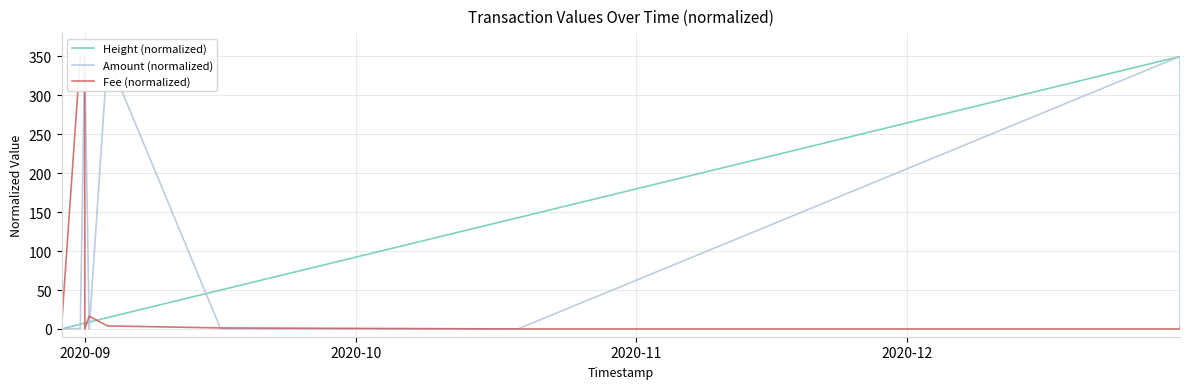

What is the highest value of the Amount (normalized) series?

350.0